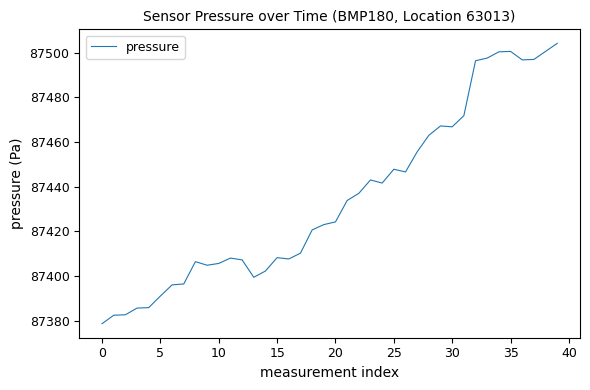

What is the smallest value displayed?

87378.6